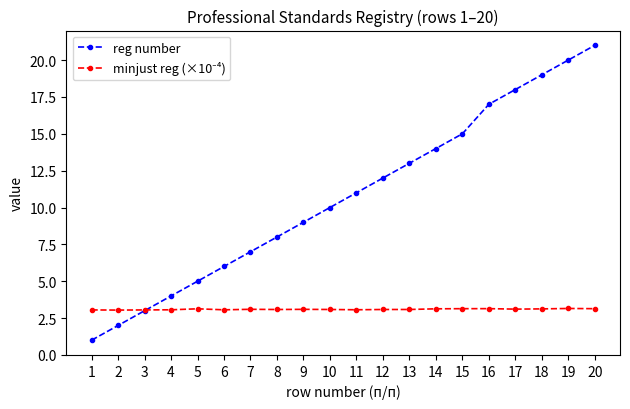

What is the minimum value for reg number?

1.0